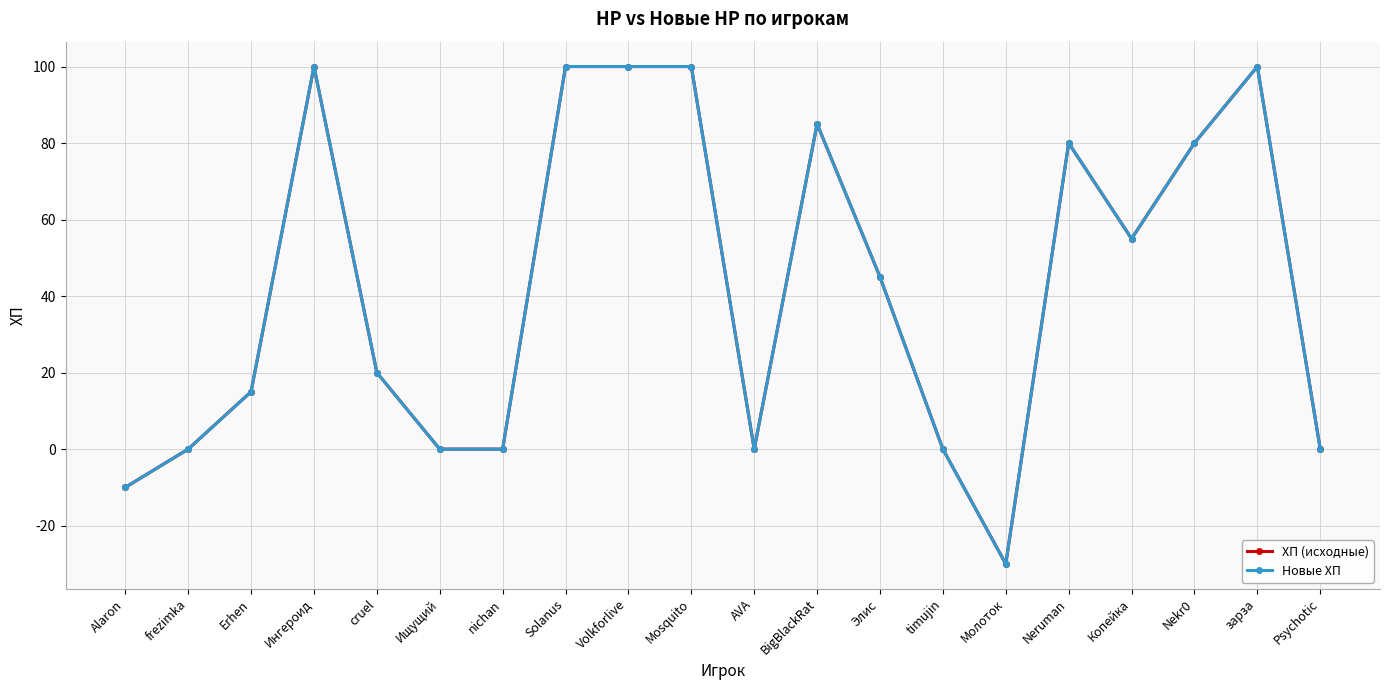

Is this an area chart (filled region under the line)?

No